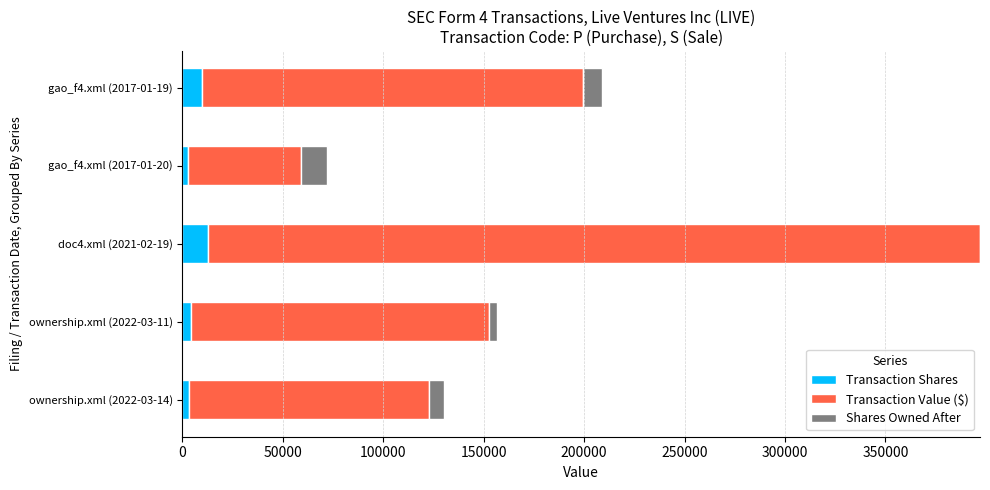

At which category is the sum across all series the highest?

doc4.xml (2021-02-19)